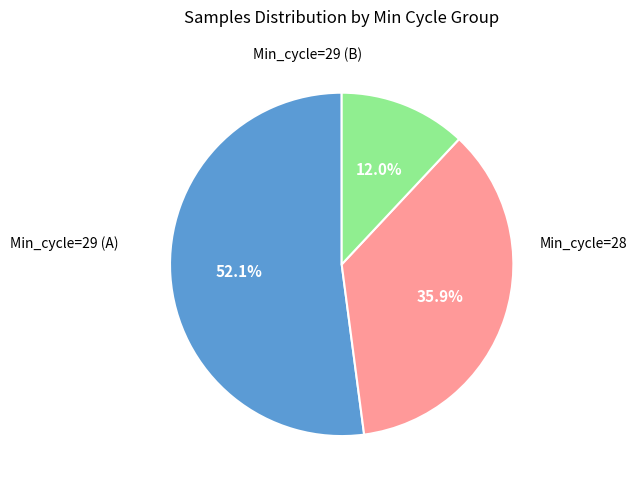

Does any single category account for the majority?

Yes